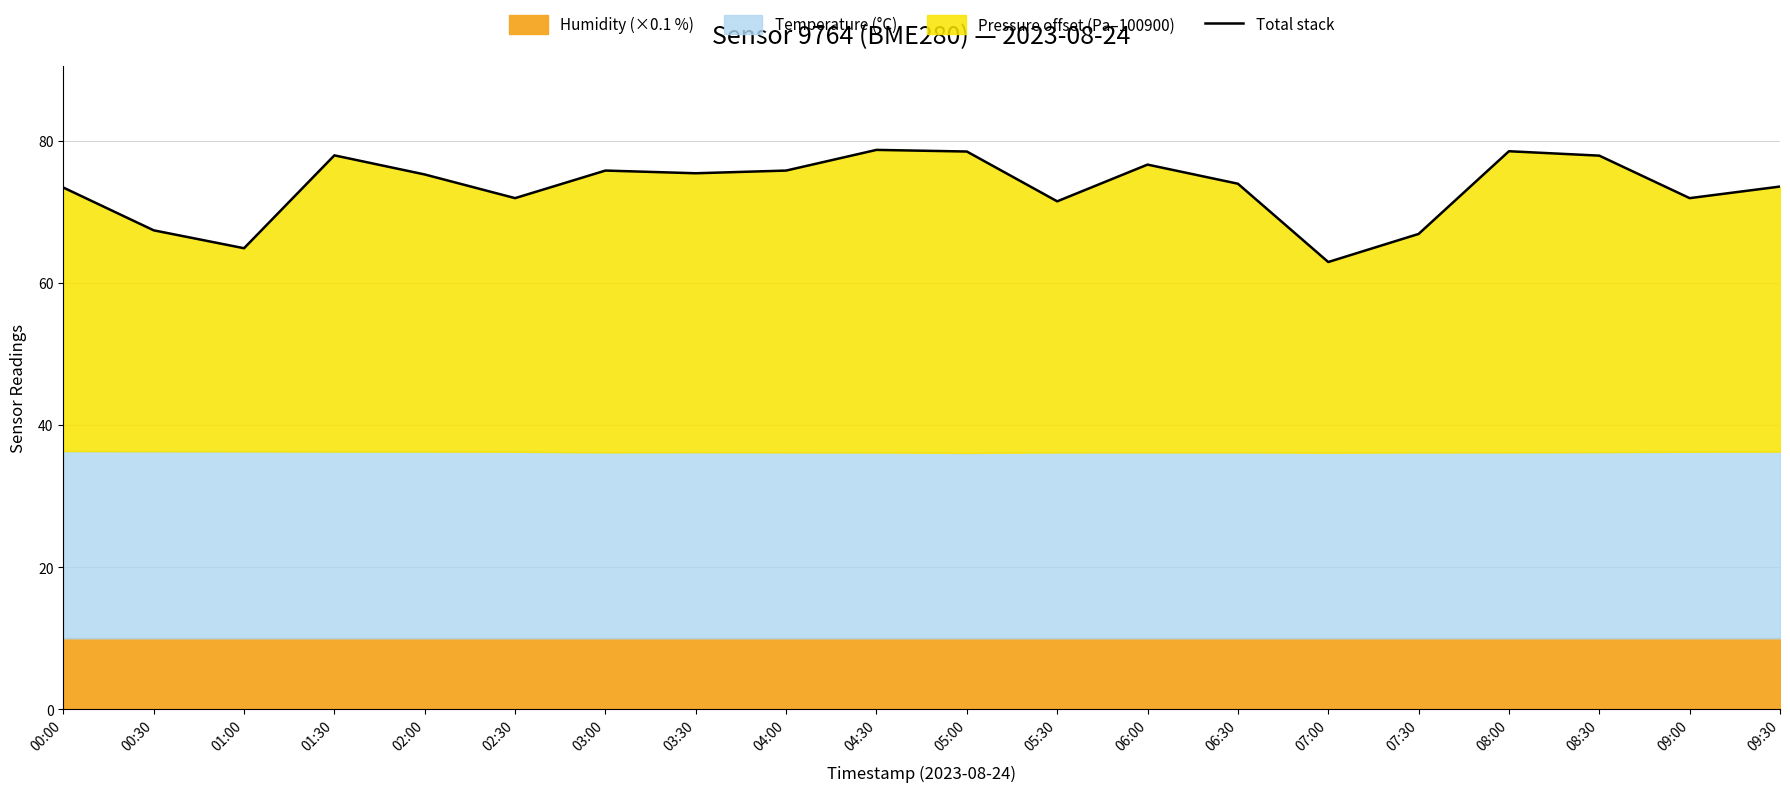

What is the difference between the values at 02:30 and 08:00?

6.6